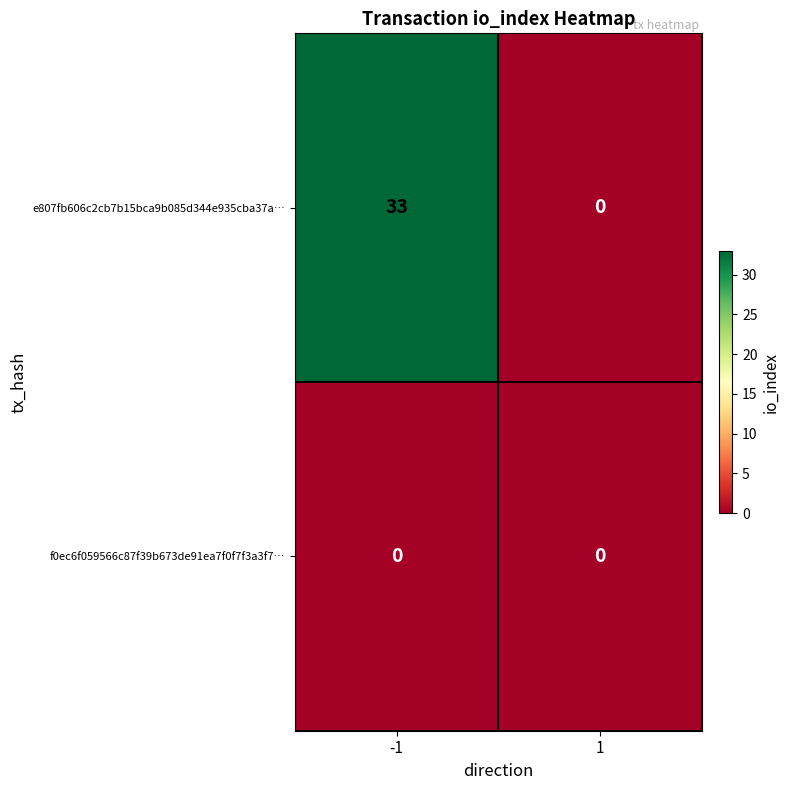

Which series has the largest range (max minus min)?

e807fb606c2cb7b15bca9b085d344e935cba37a…